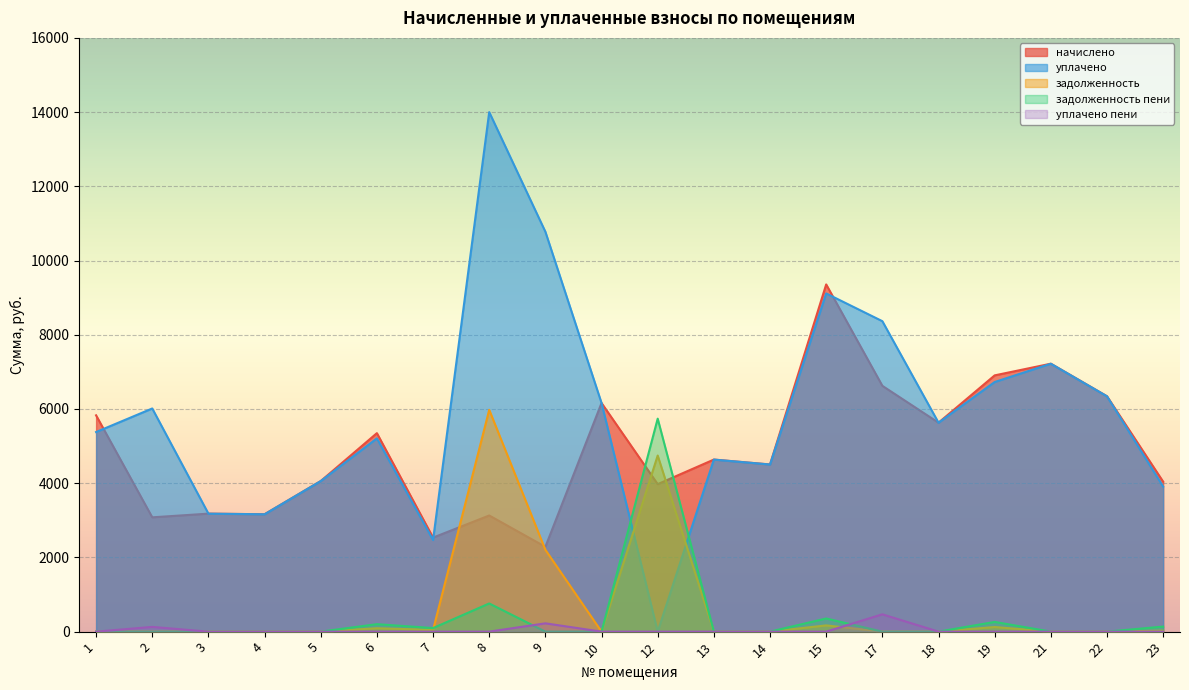

Count the number of data series in this chart.

5